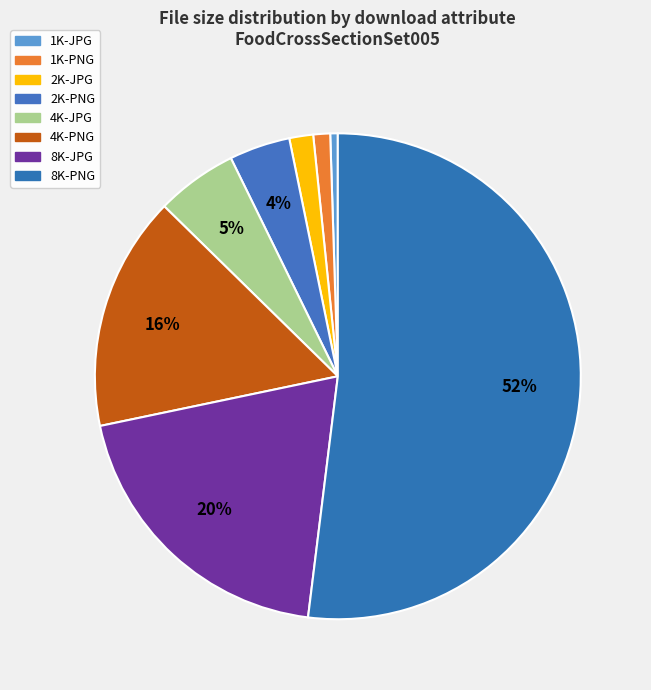

How many slices are in this pie chart?

8